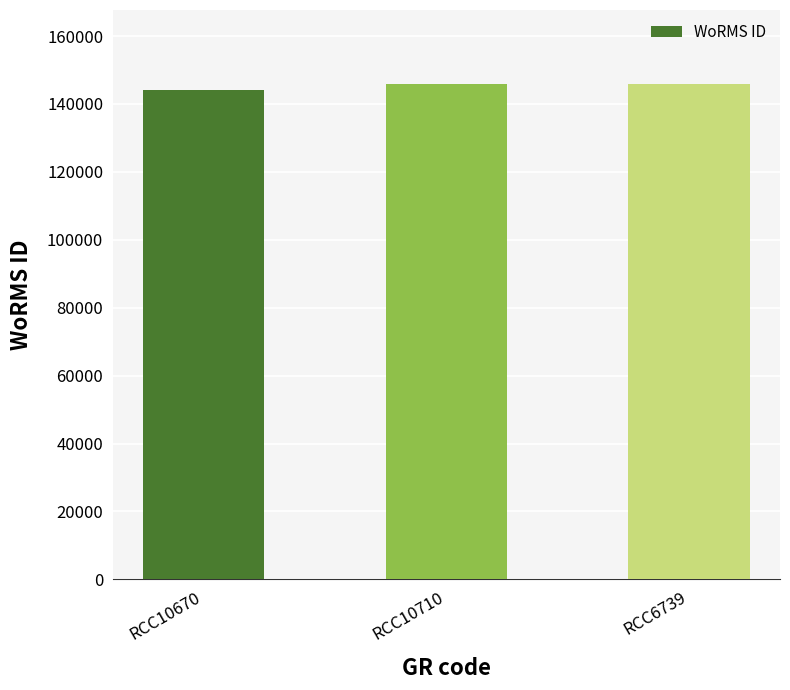

Reading right to left, transcribe all the data shown in this chart.

RCC6739=145791	RCC10710=145791	RCC10670=144229